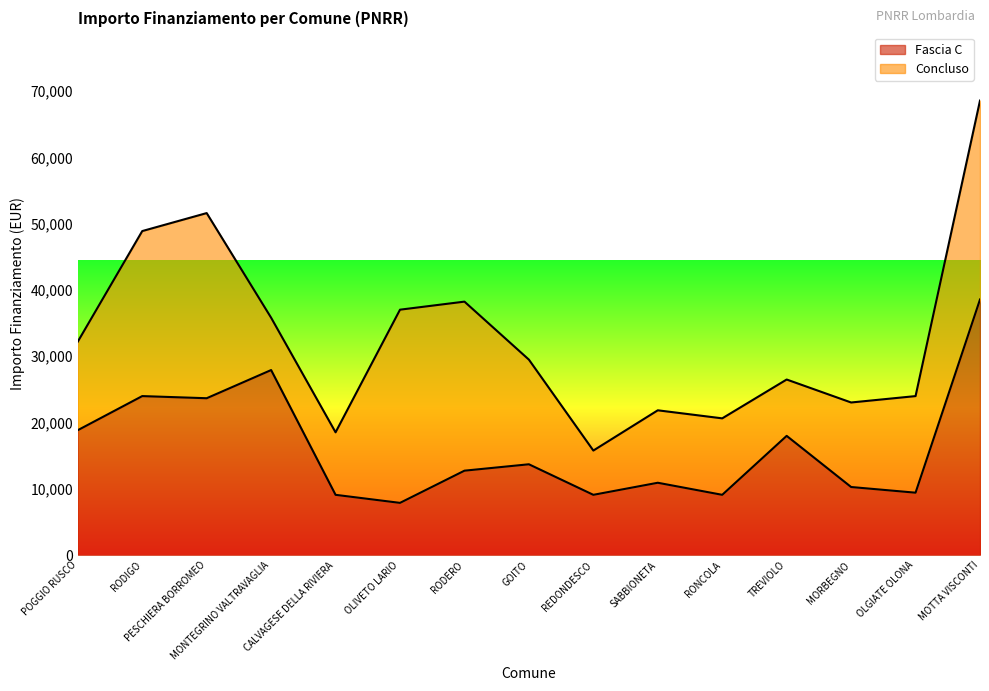

What is the label of the 8th point from the left?

GOITO